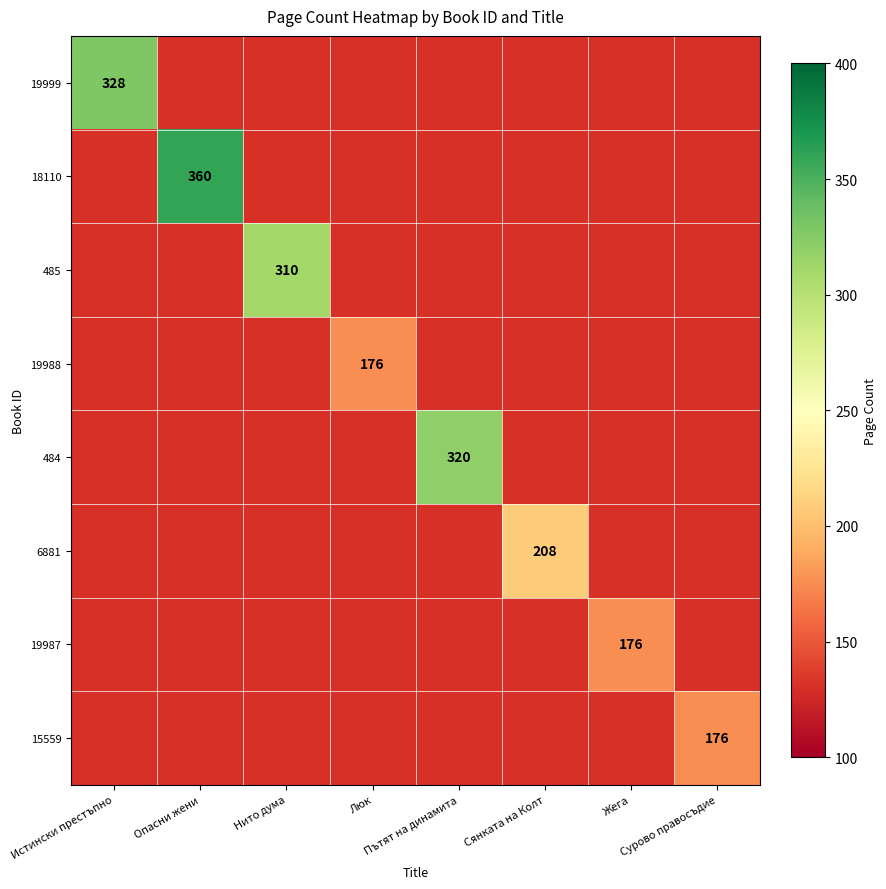

Which series has the widest spread of values?

19999